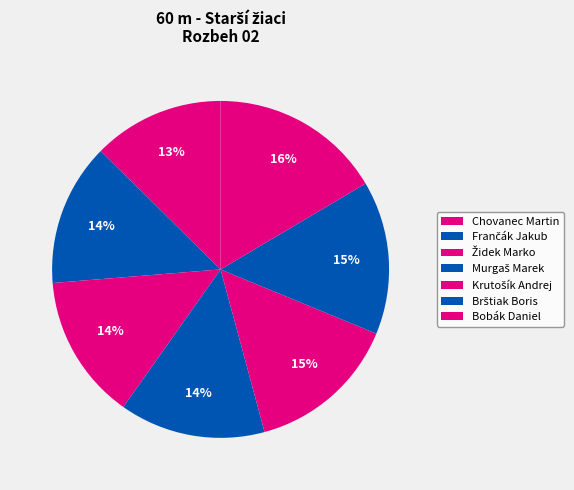

How many segments does this pie chart have?

7